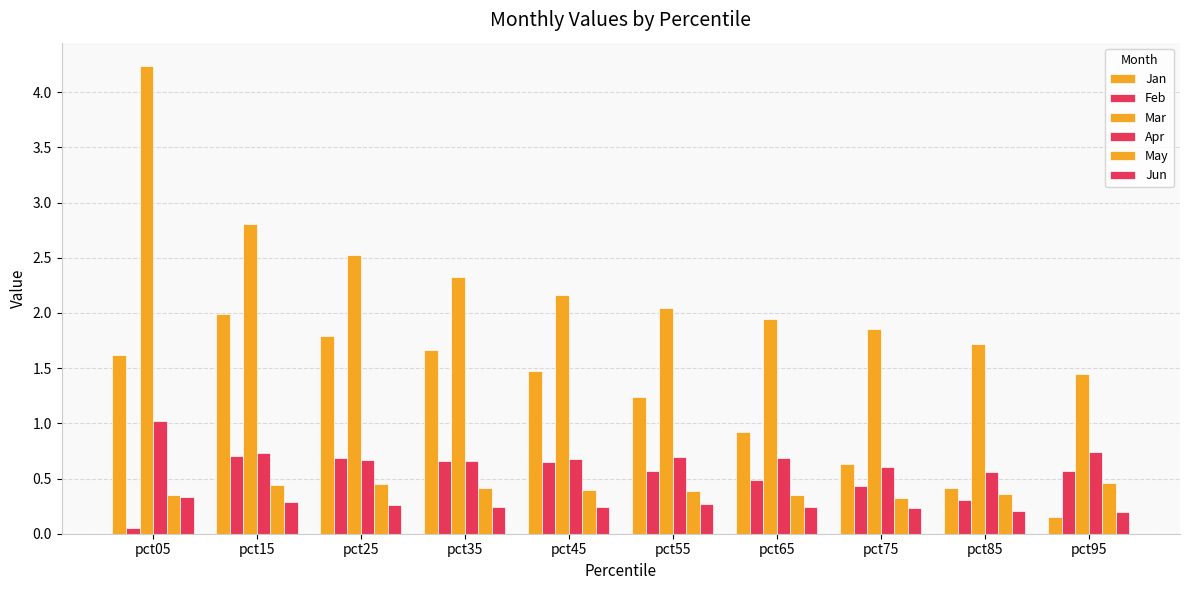

What is the lowest value of the Feb series?

0.1